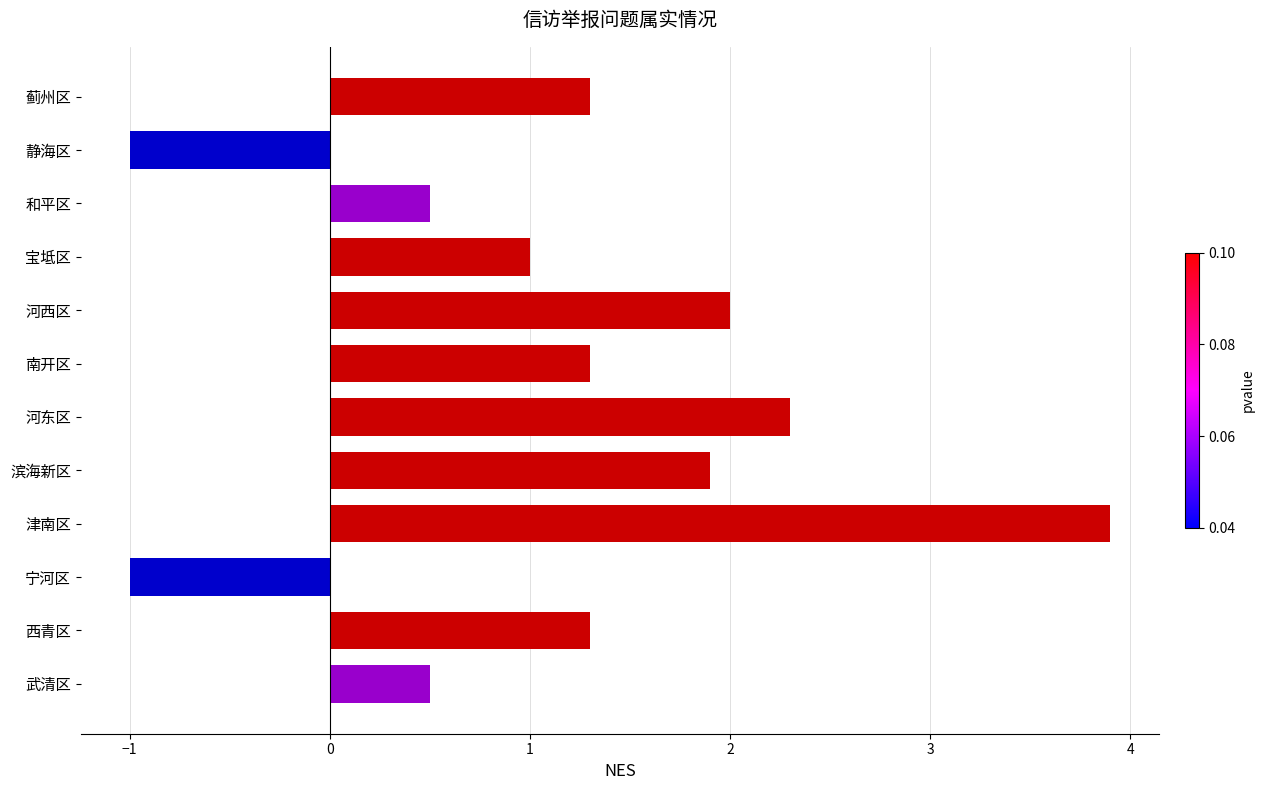

What is the approximate value at 蓟州区?

1.3